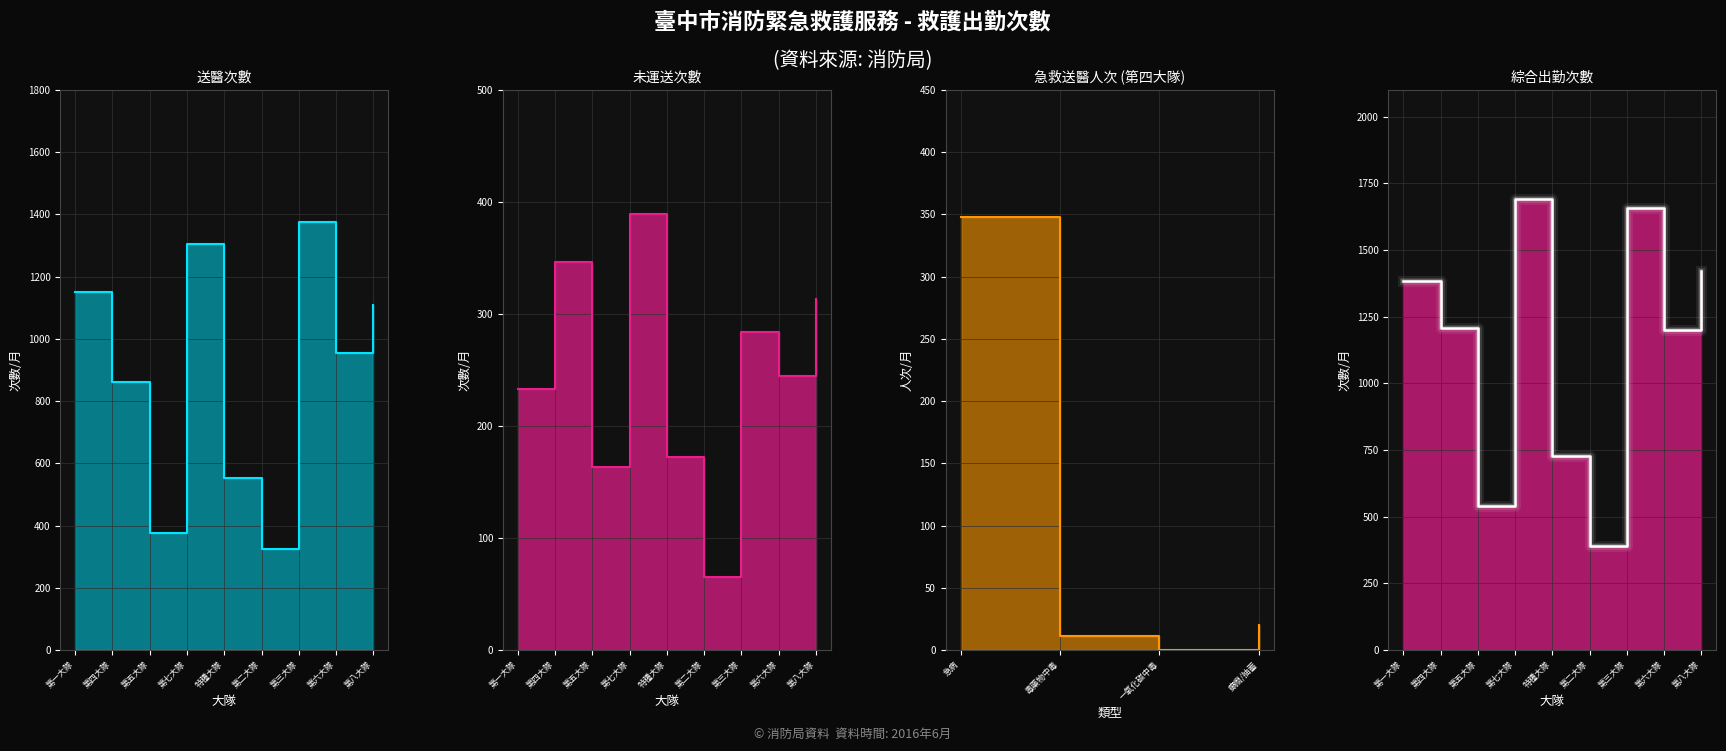

How many values in the 送醫 series are below 954?

4